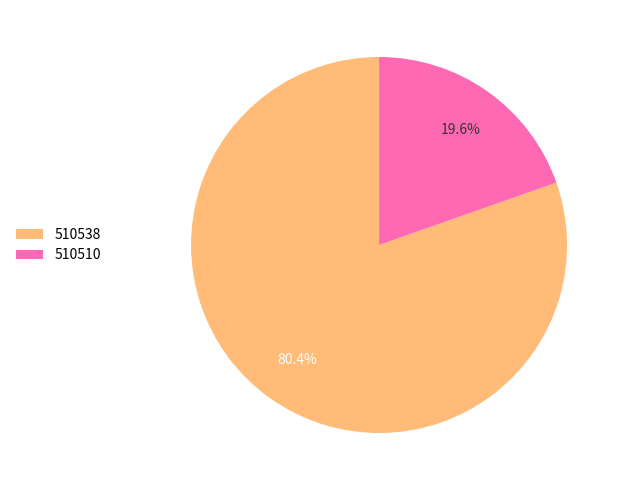

The 510510 slice represents 20% of the pie. True or false?

True